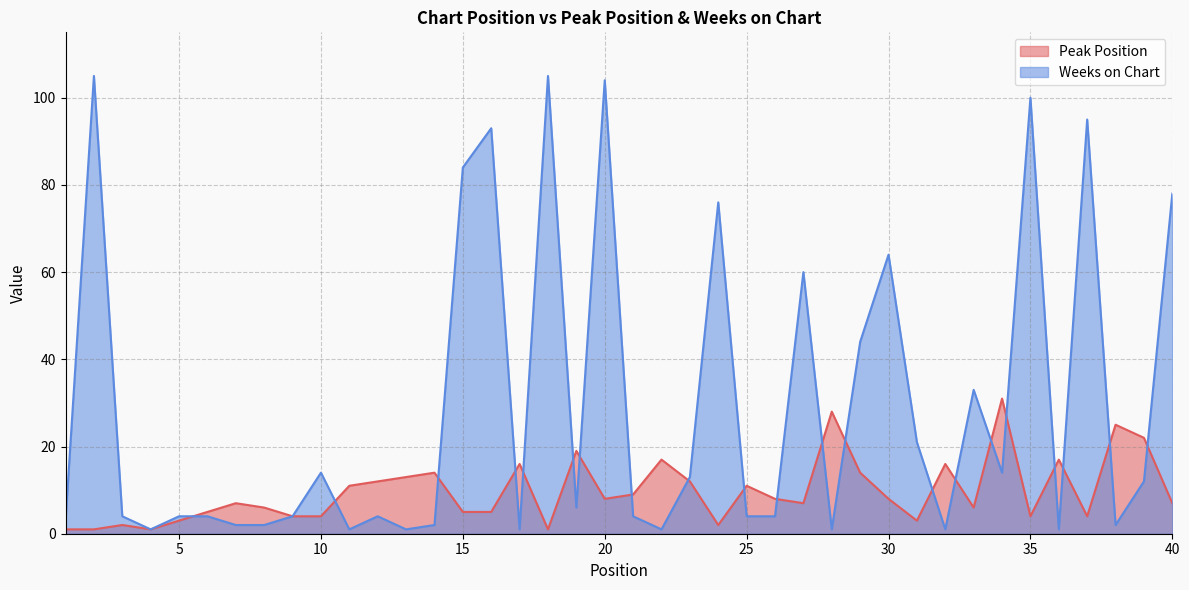

The value of Peak Position at 22 is 17. True or false?

True